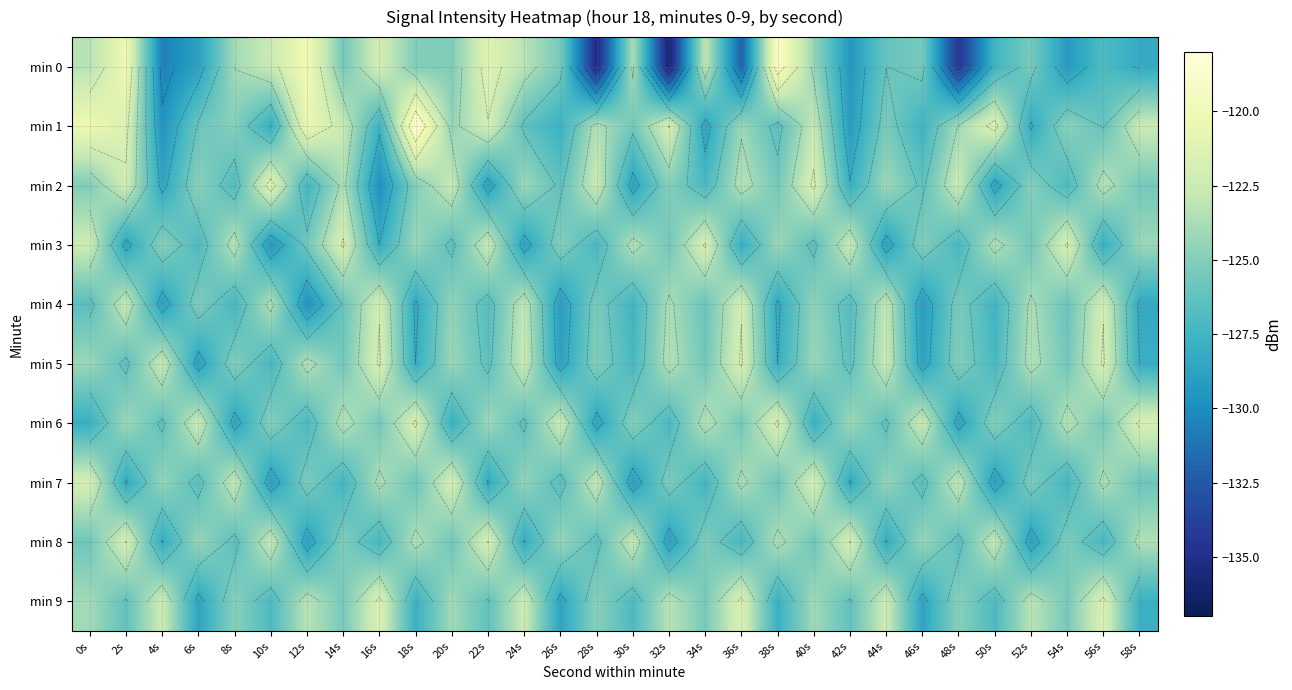

Which series has the widest spread of values?

min 0